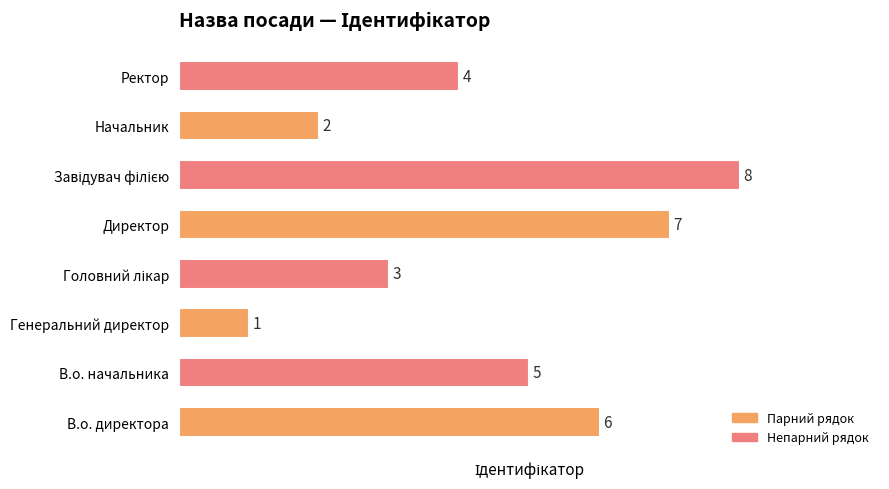

How many bars are there in total?

8